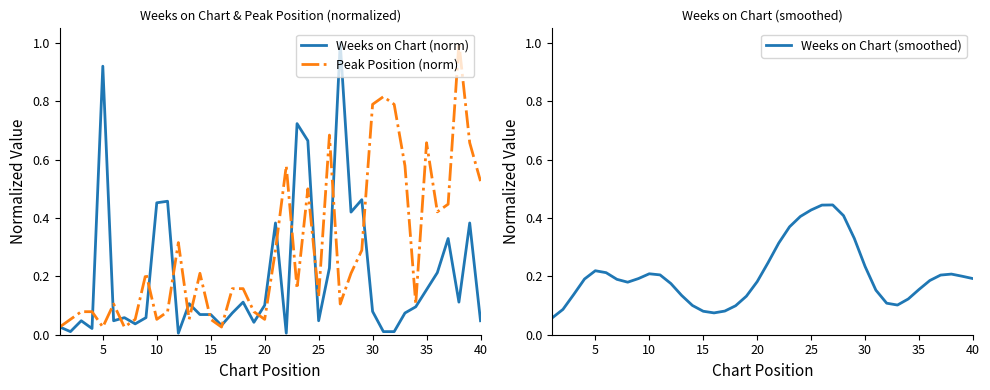

In Peak Position (norm), how many points are lower than both neighbors (excluding endpoints)?

11